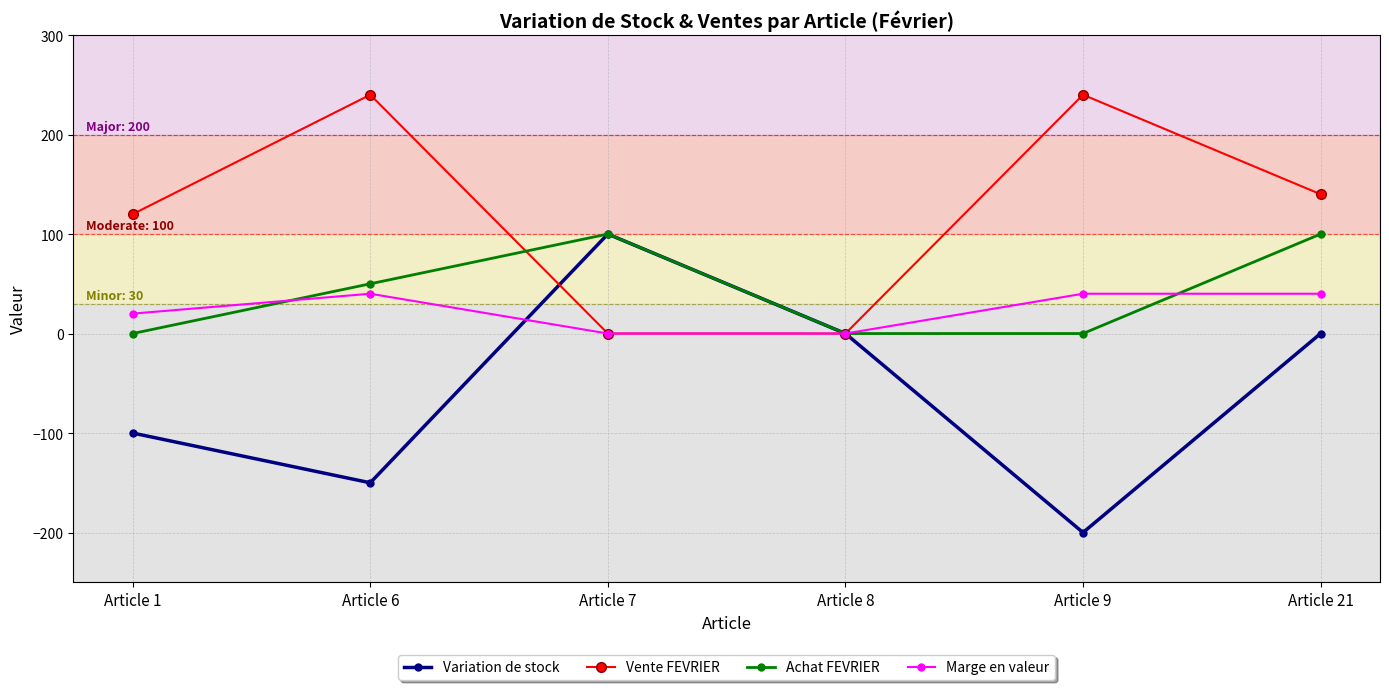

How many series are shown in this chart?

4